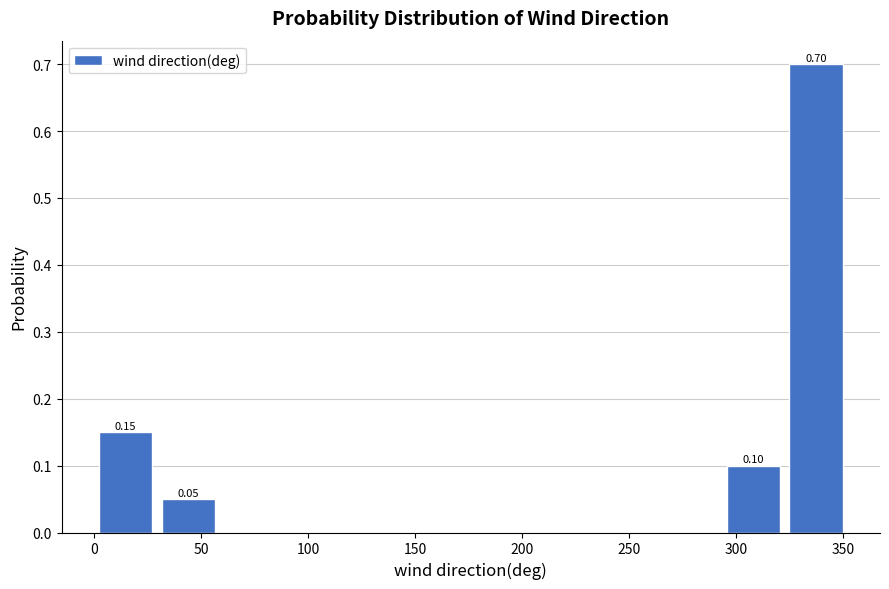

Over which range of the x-axis is the bar tallest?

325 to 350